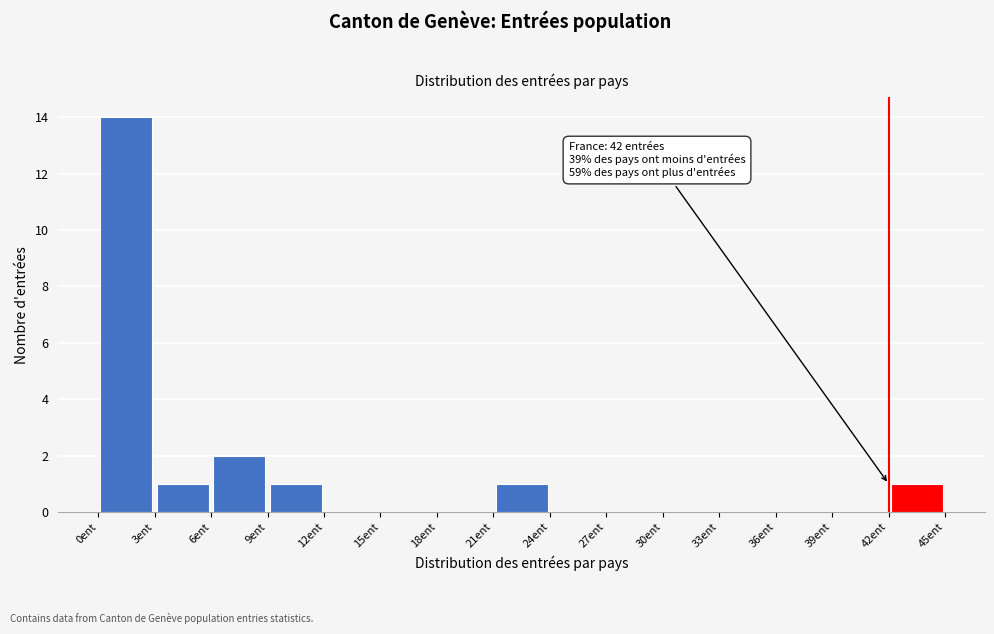

Which range on the x-axis has the tallest bar?

0 to 3